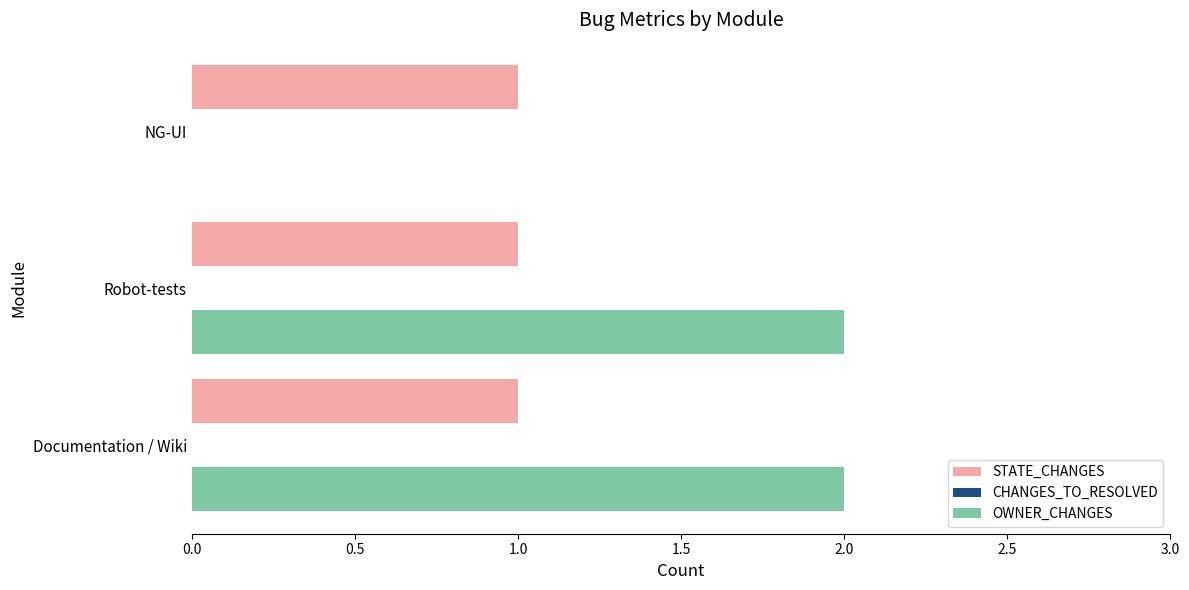

What is the sum of all STATE_CHANGES values?

3